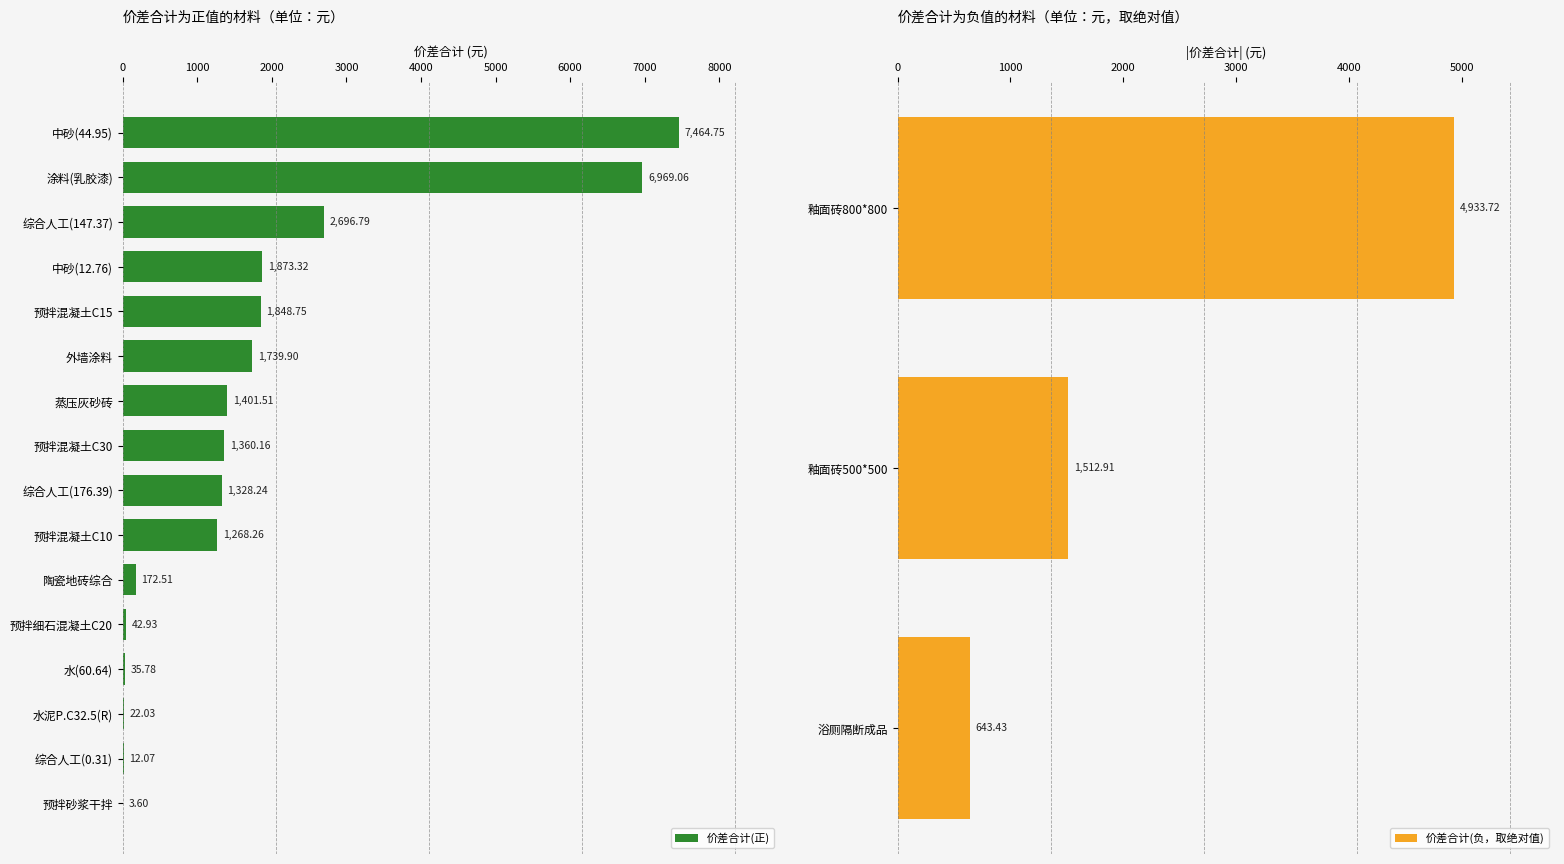

What is the sum of the 价差合计(正) values at 中砂(12.76) and 蒸压灰砂砖?

3274.8